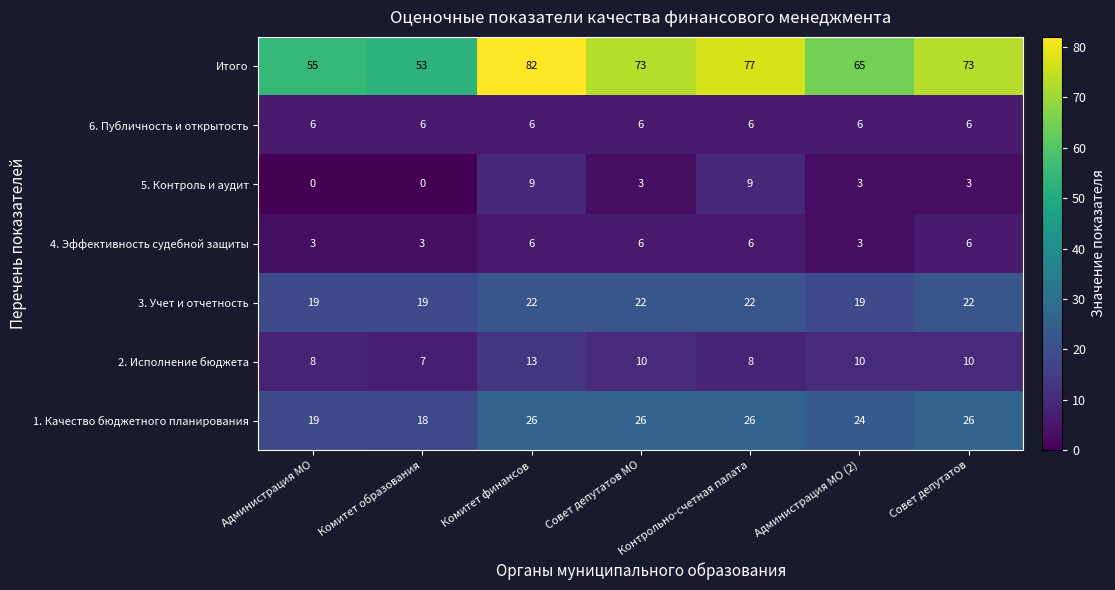

True or false: 1. Качество бюджетного планирования has a value of 26 at Комитет финансов.

True